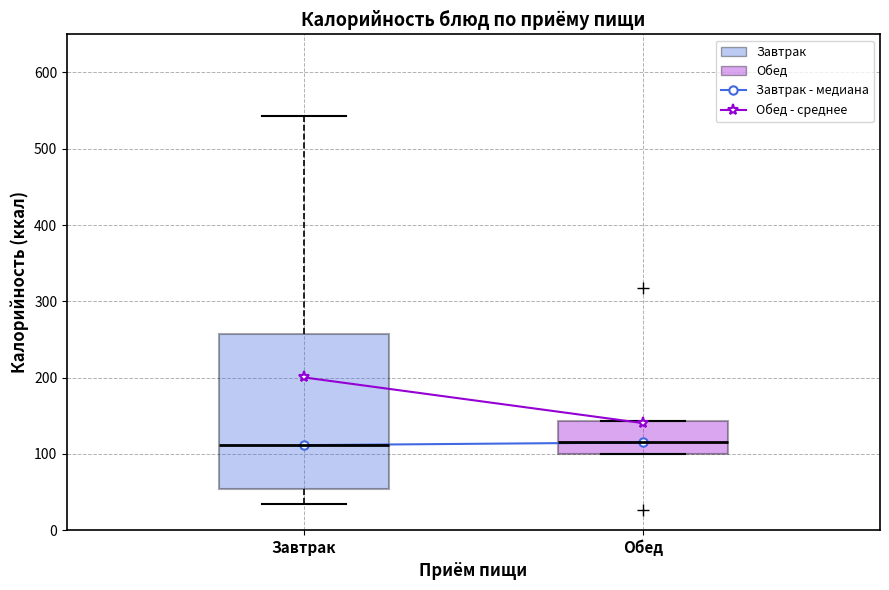

Reading left to right, read every box against the y-axis: the position of its median line, the range the box covers, and the ends of its whiskers. The values are not printed on the chart, so give them approximately, as read against the axis.

Завтрак: median 110, box 50 to 260, whiskers 40 to 540
Обед: median 120, box 100 to 140, whiskers 100 to 140